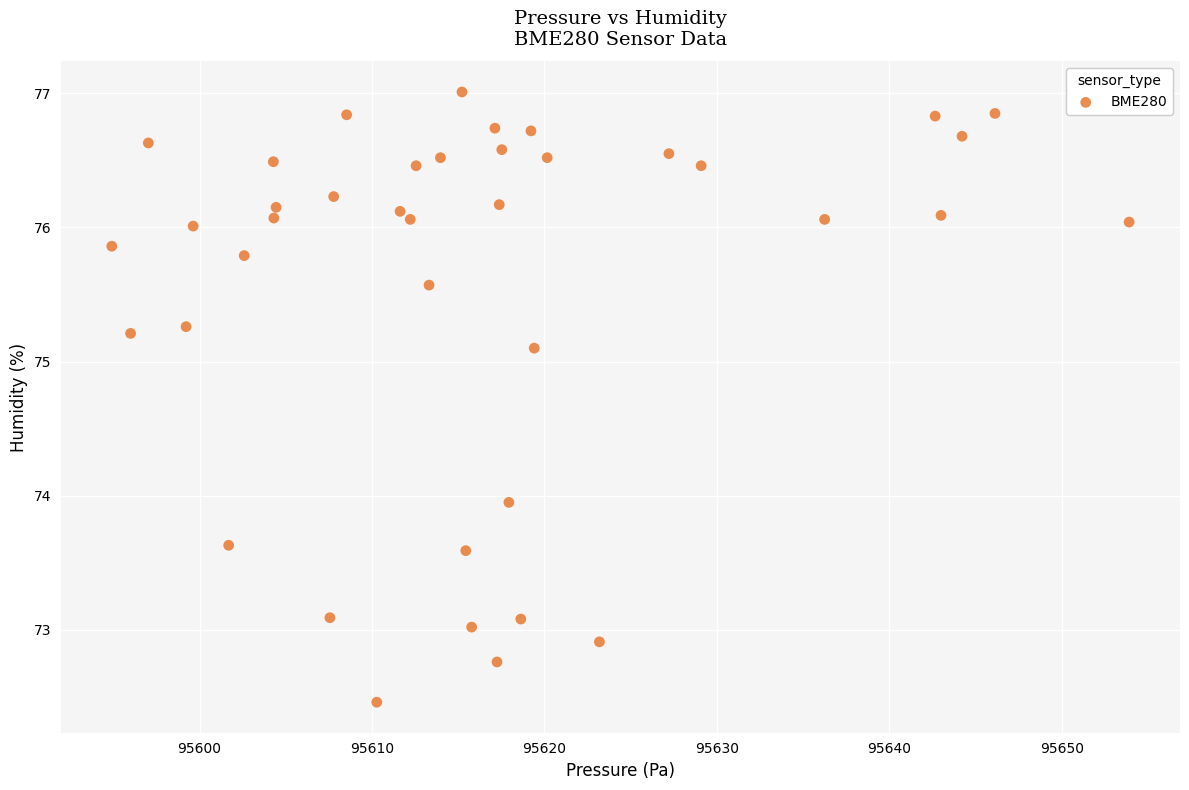

What is the range of X values (max minus min)?

59.0